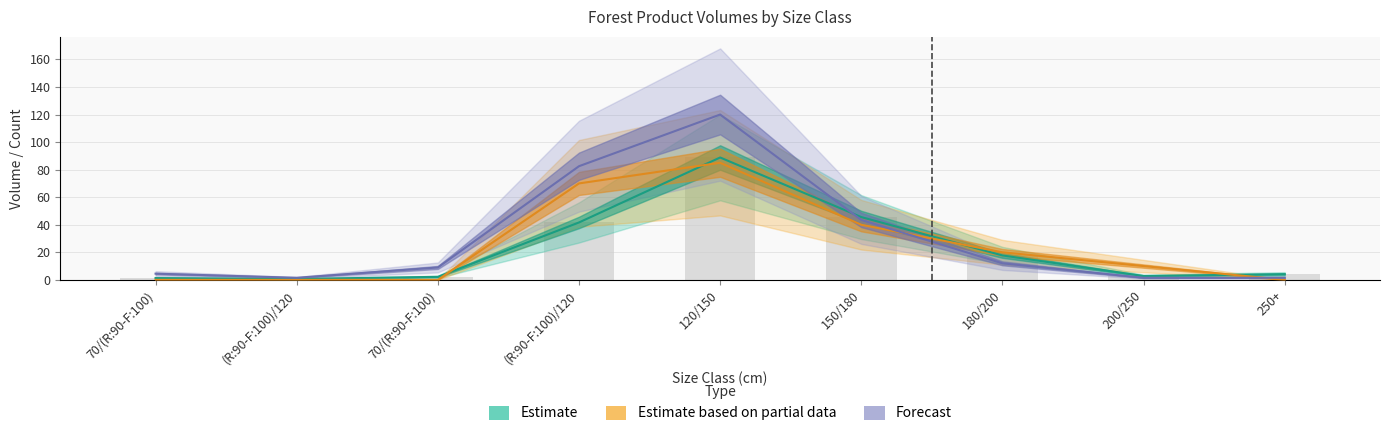

What is the difference between the produit_nbre values at 180/200 and 200/250?

10.5